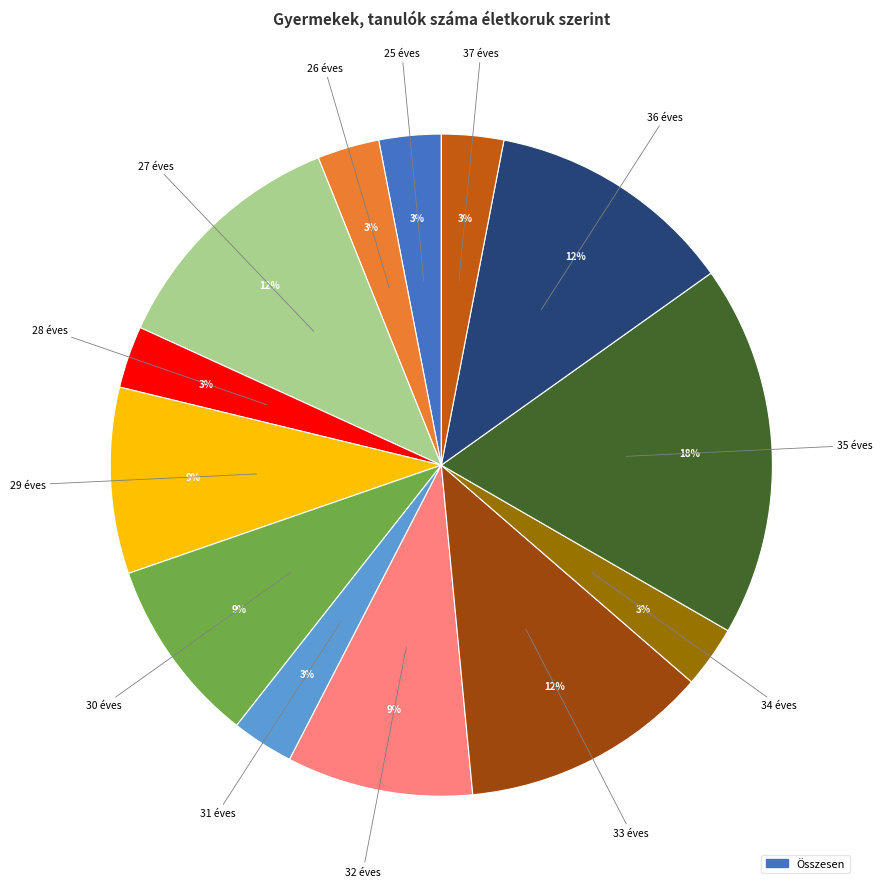

Does any single category account for the majority?

No